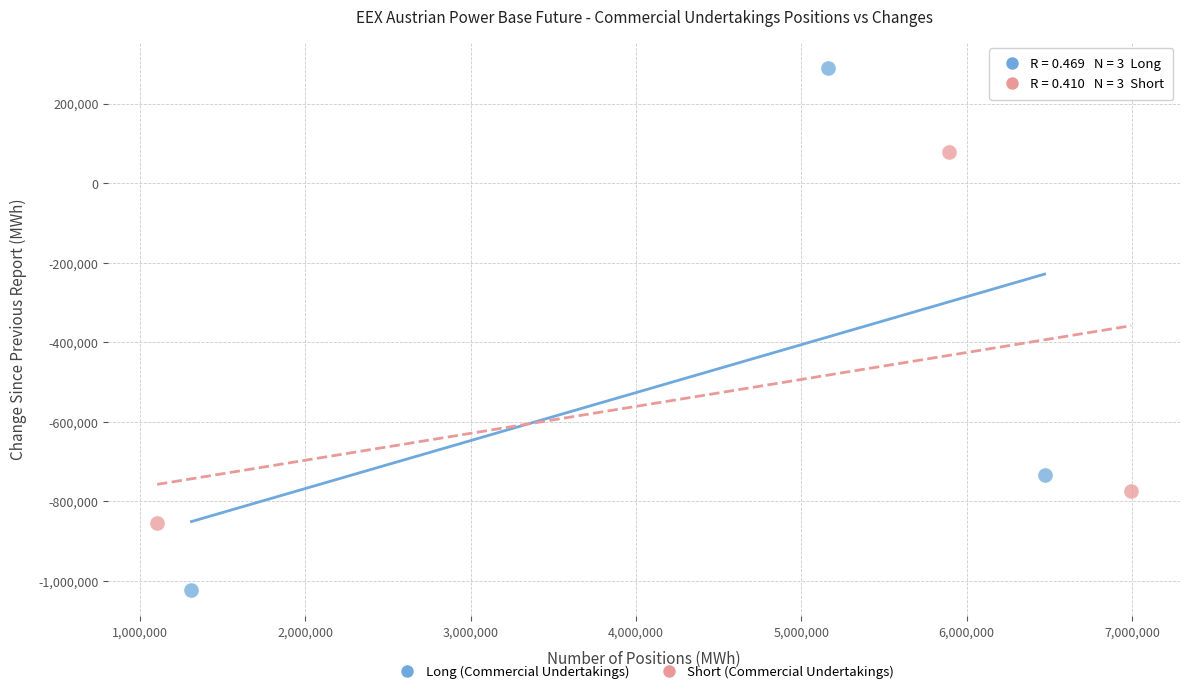

Which series has the widest spread of Y values?

Long (Commercial Undertakings)